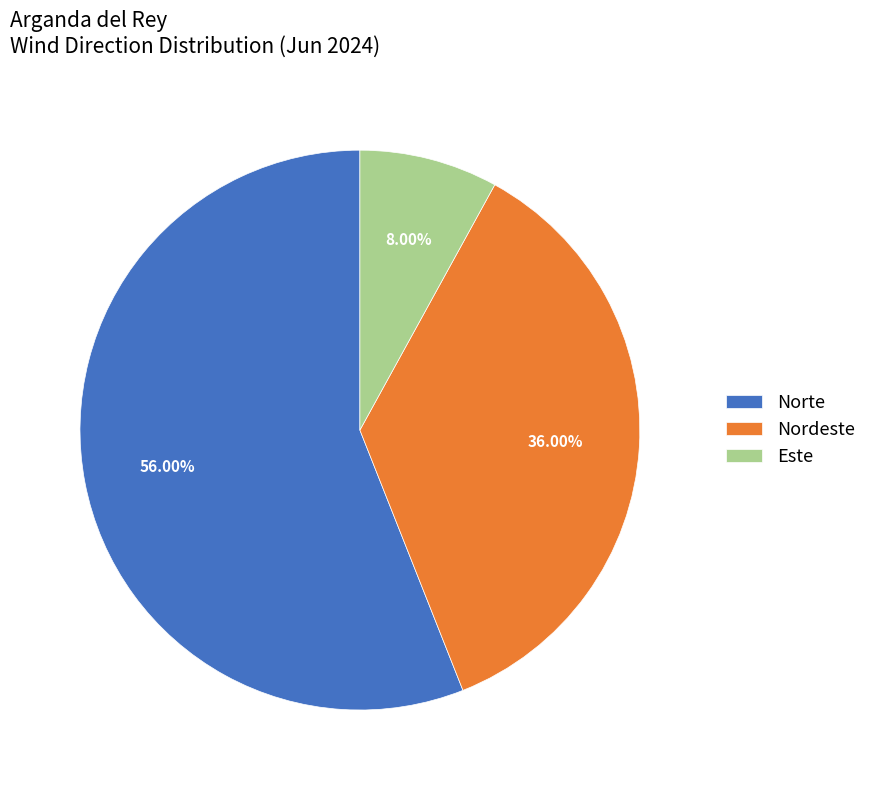

To the nearest percent, what is the average slice percentage?

33%